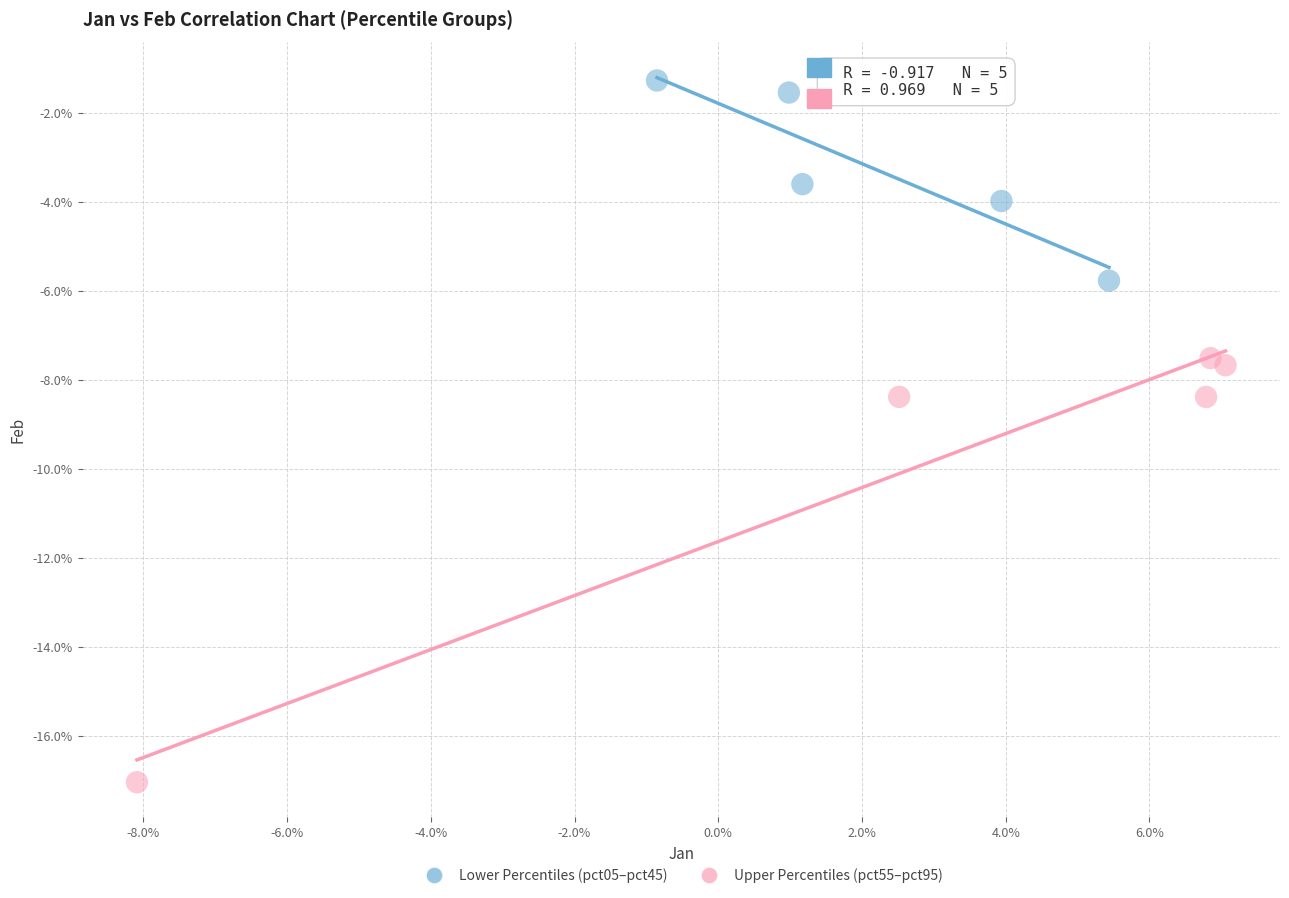

What are all the series names shown in the legend?

Lower Percentiles (pct05–pct45), Upper Percentiles (pct55–pct95)